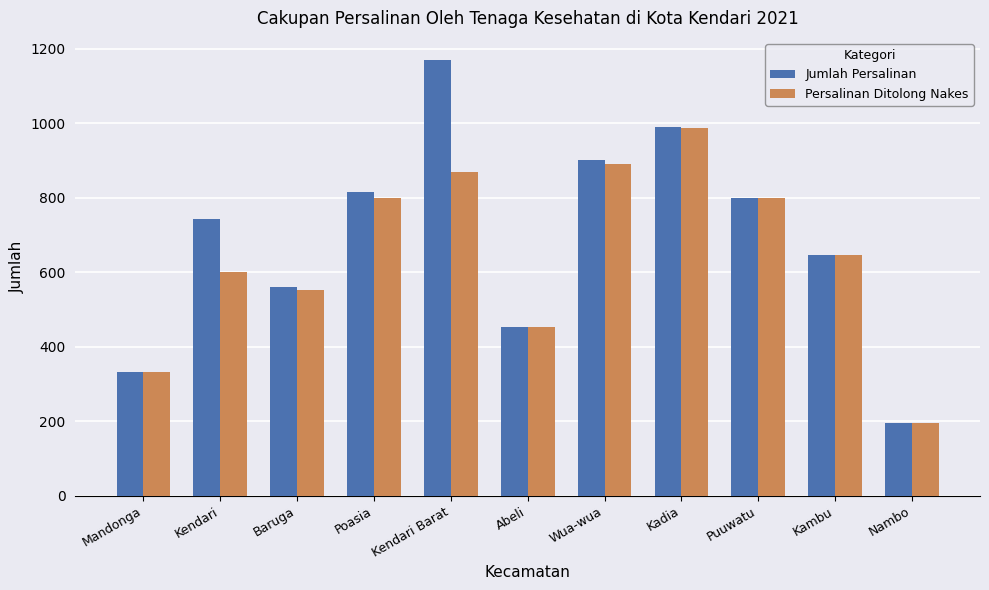

The Persalinan Ditolong Nakes series shows 179 at Puuwatu. True or false?

False